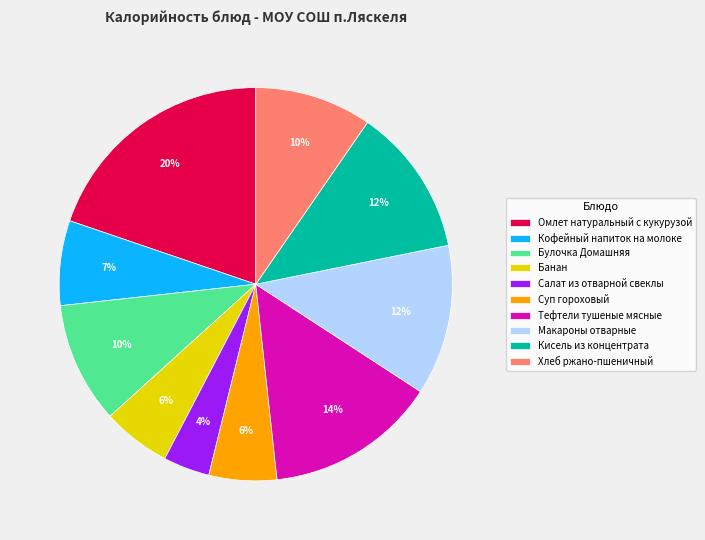

Is there any slice that represents more than half of the pie?

No